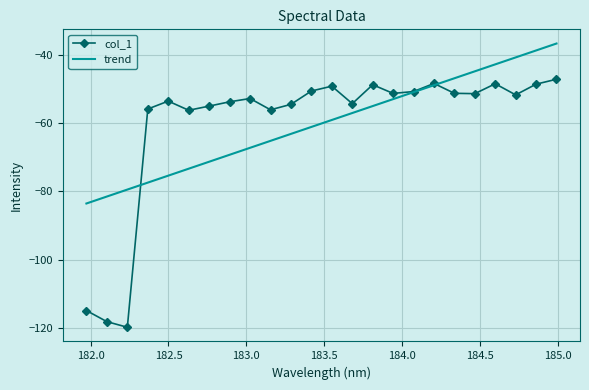

What is the highest value of the col_1 series?

-47.2